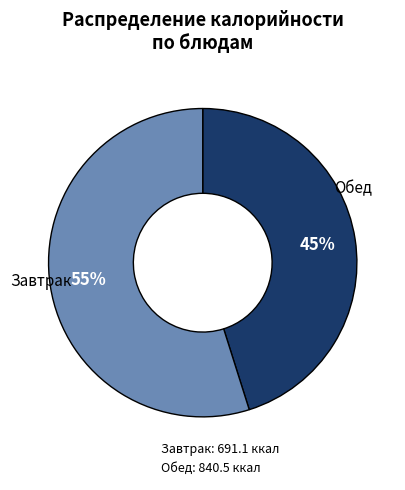

Combined, do Обед: 840.5 ккал and Завтрак: 691.1 ккал account for over 50%?

Yes